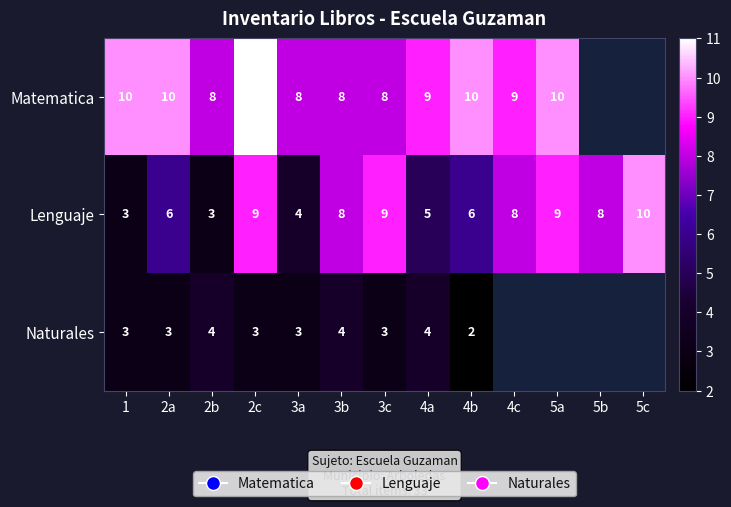

What is the sum of the Naturales values at 2c and 1?

6